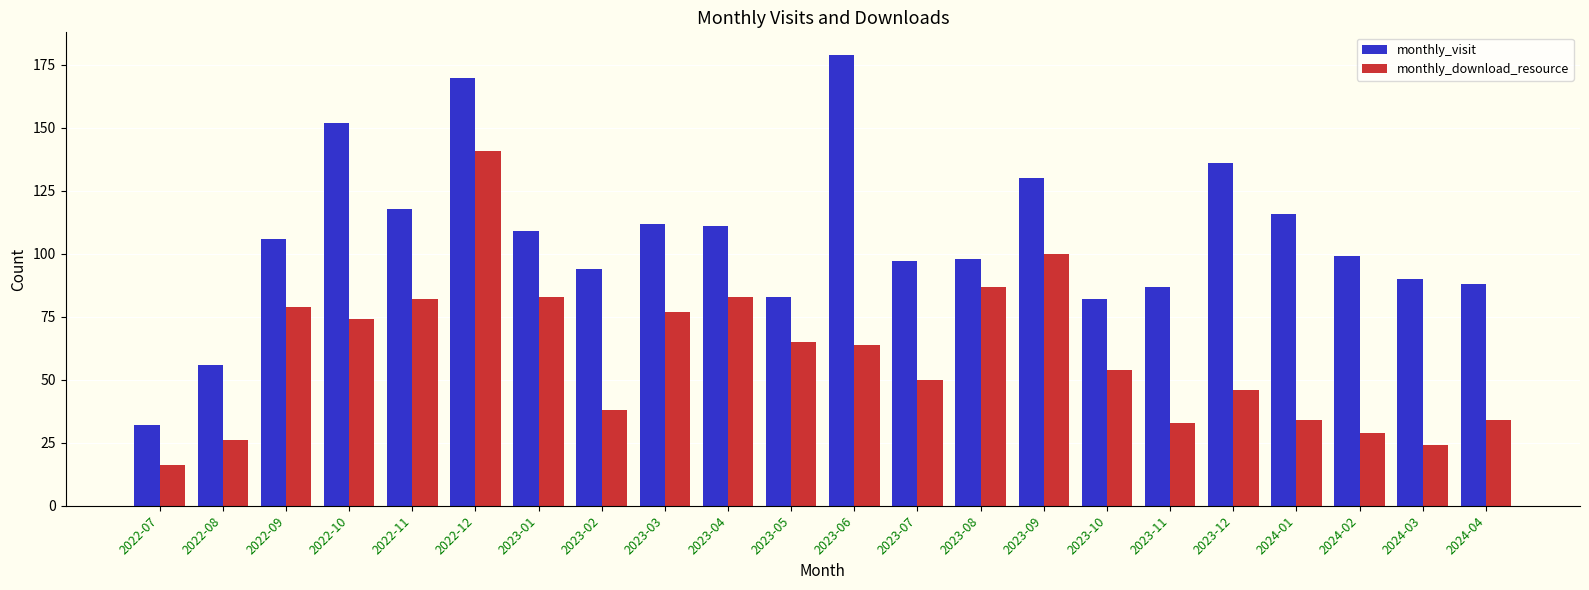

What is the approximate value of monthly_download_resource at 2023-01?

83